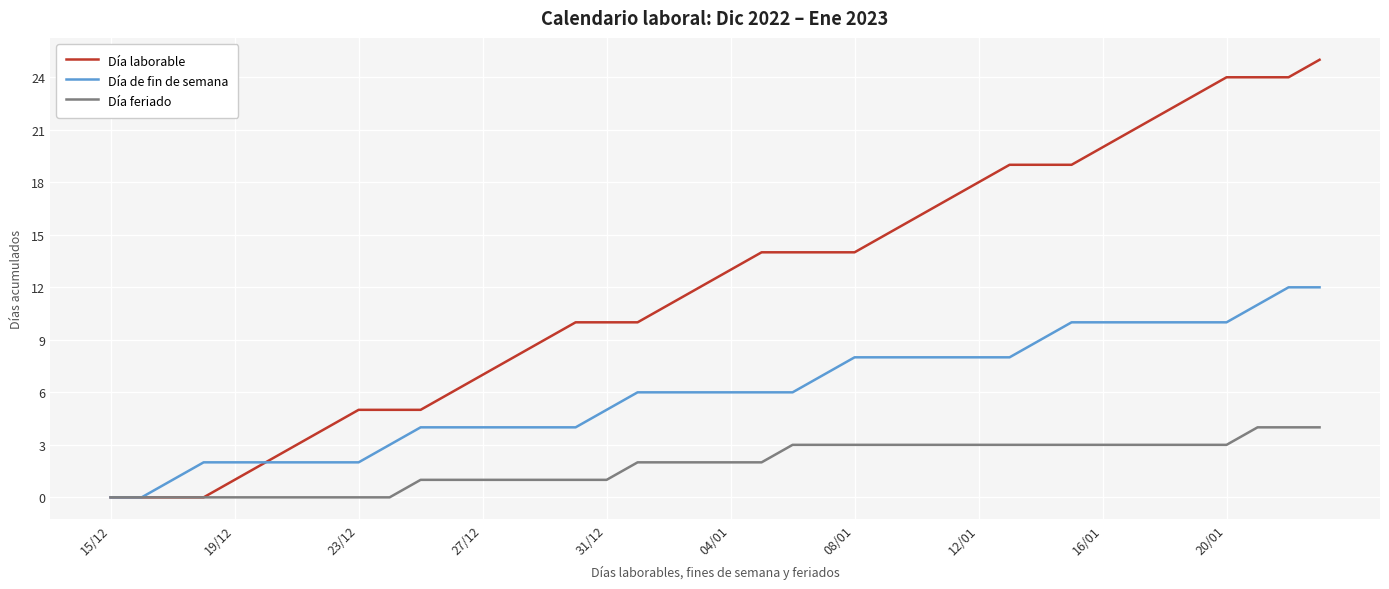

How many values in the Día laborable series are below 13?

20